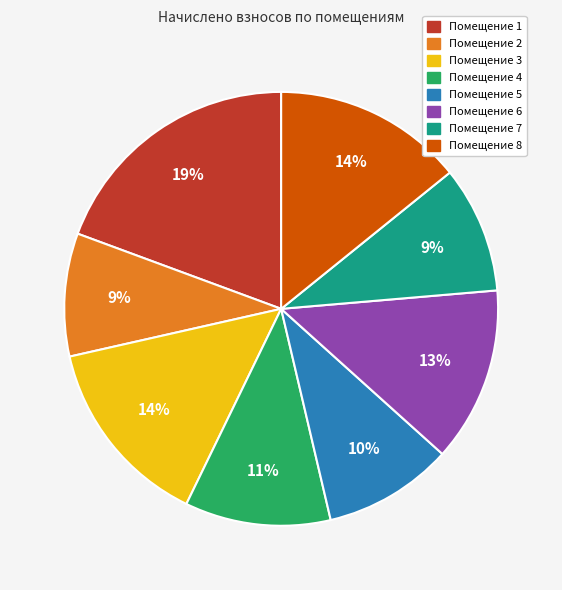

Does any single category account for the majority?

No